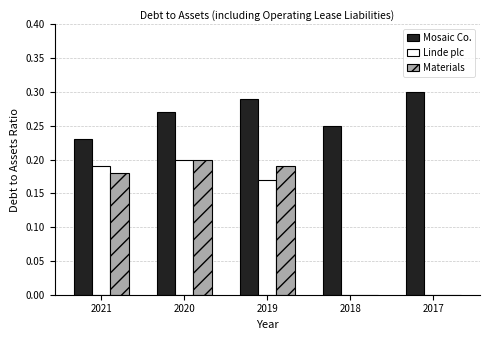

True or false: Mosaic Co. has a value of 0.4 at 2020.

False